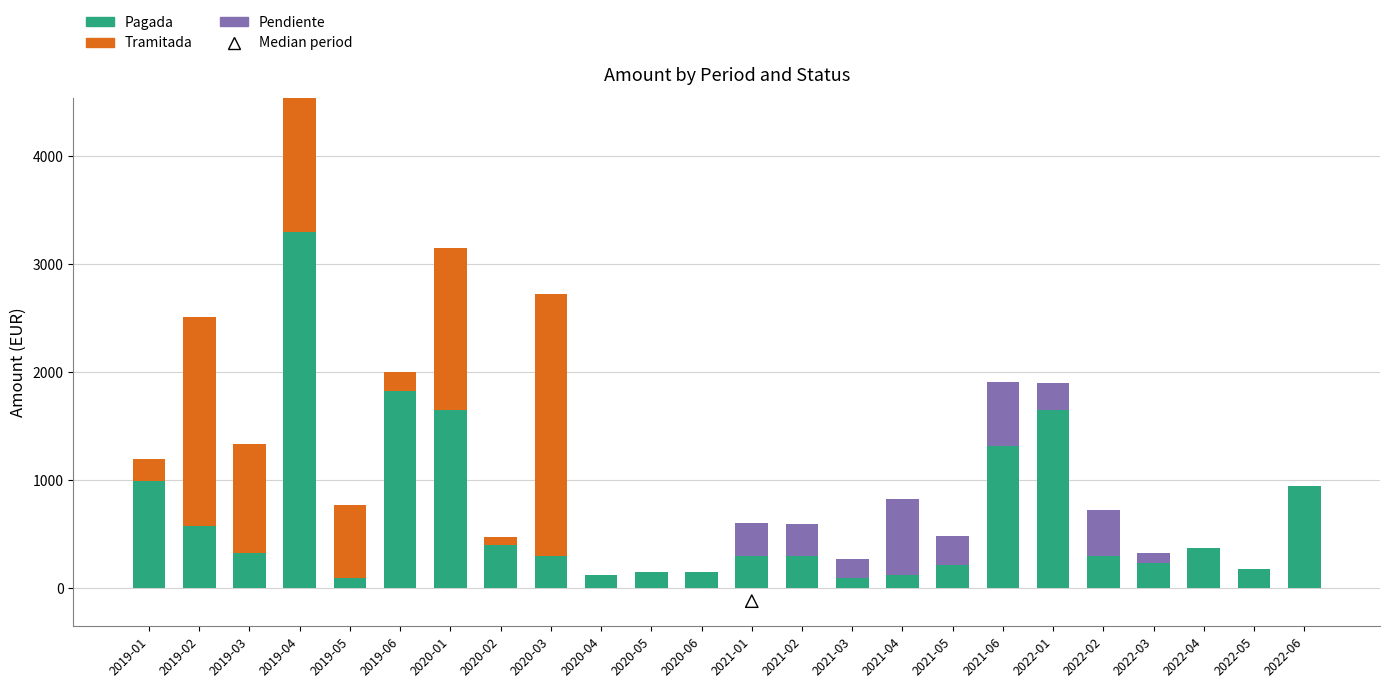

Which series contains the lowest Y value?

Tramitada